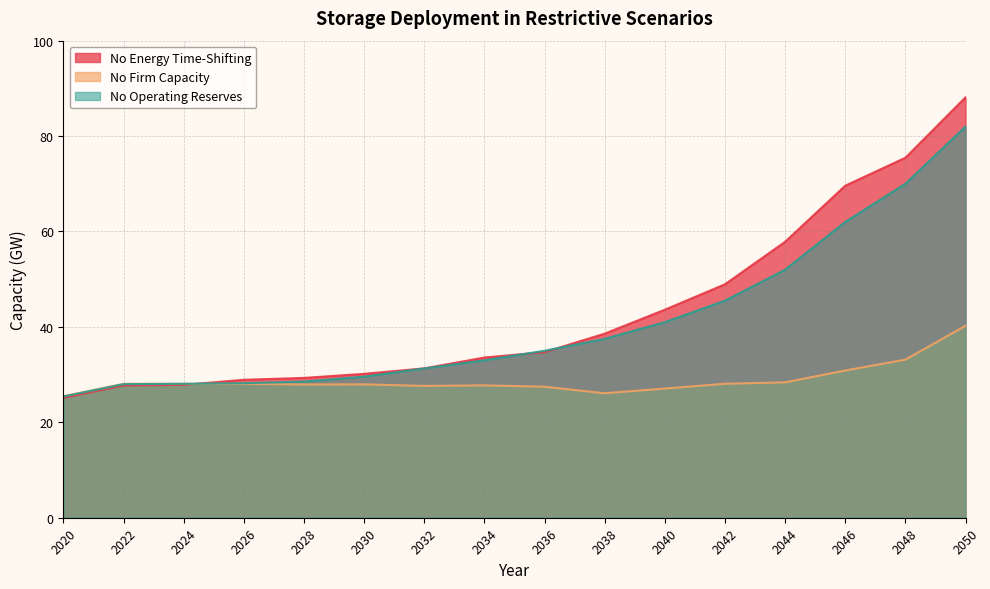

At which label is No Firm Capacity closest to 32?

2048